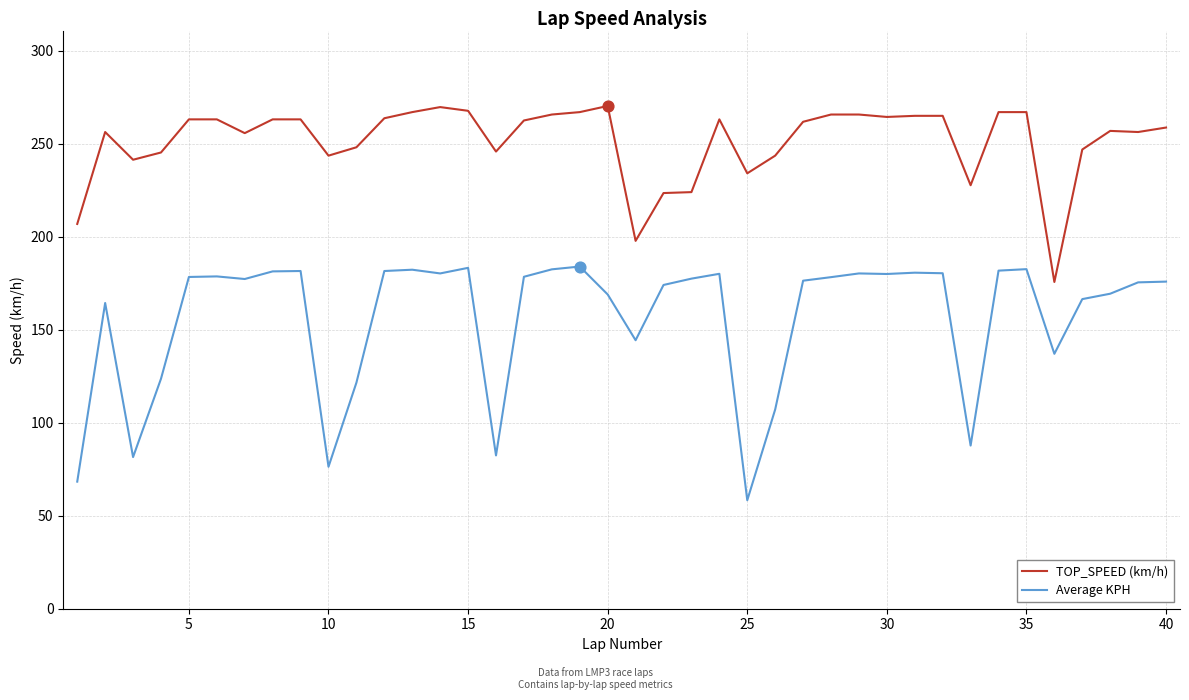

What are all the series names shown in the legend?

TOP_SPEED (km/h), Average KPH